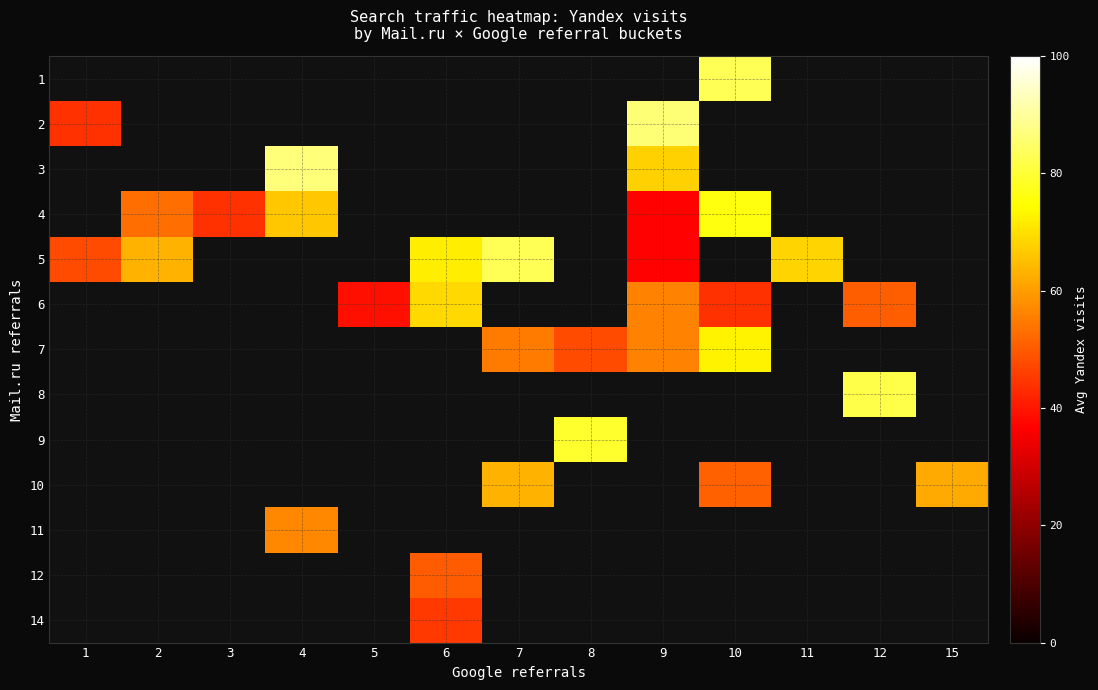

Rank the series by their maximum value, from lowest to highest.

1, 2, 3, 4, 5, 6, 7, 8, 9, 10, 11, 12, 14